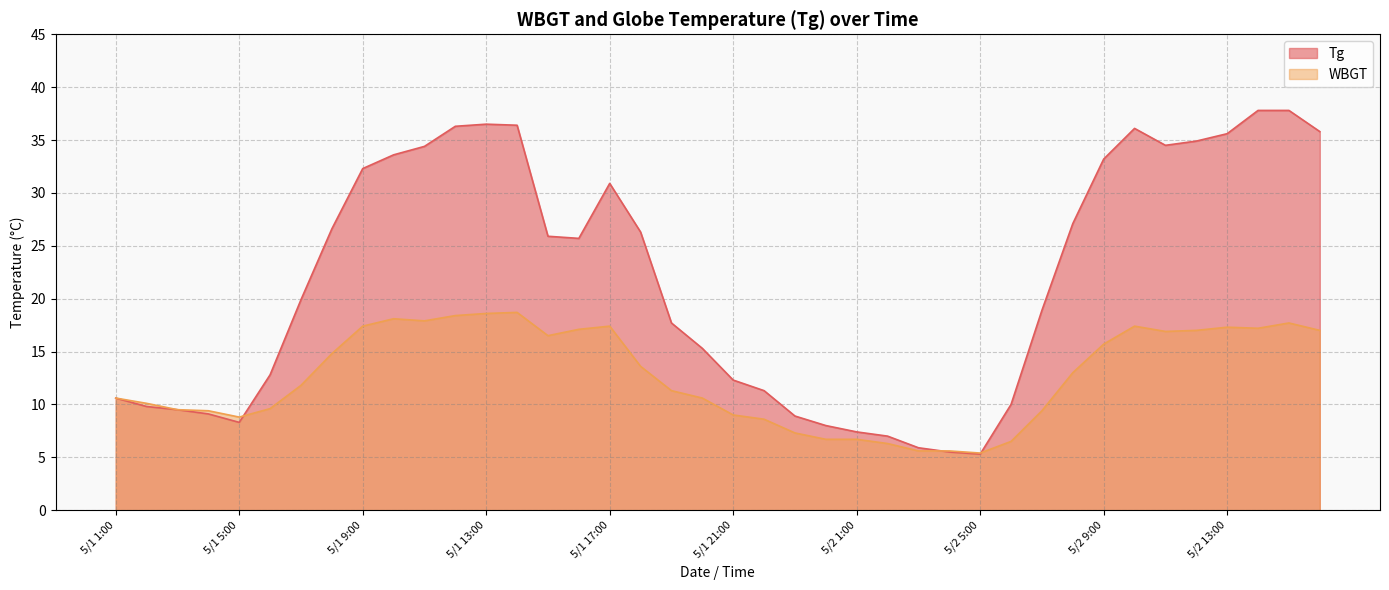

Which category has the highest value in the Tg series?

5/2 14:00